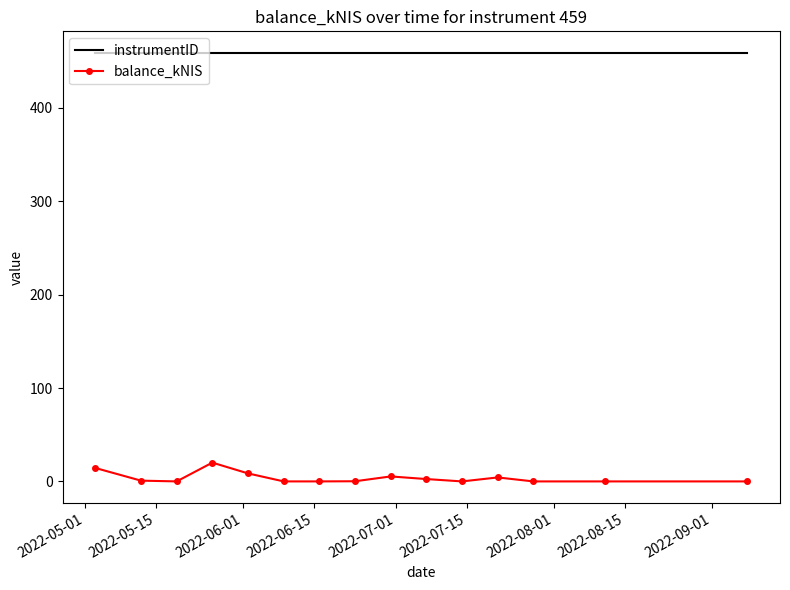

True or false: balance_kNIS and instrumentID intersect in this chart.

False